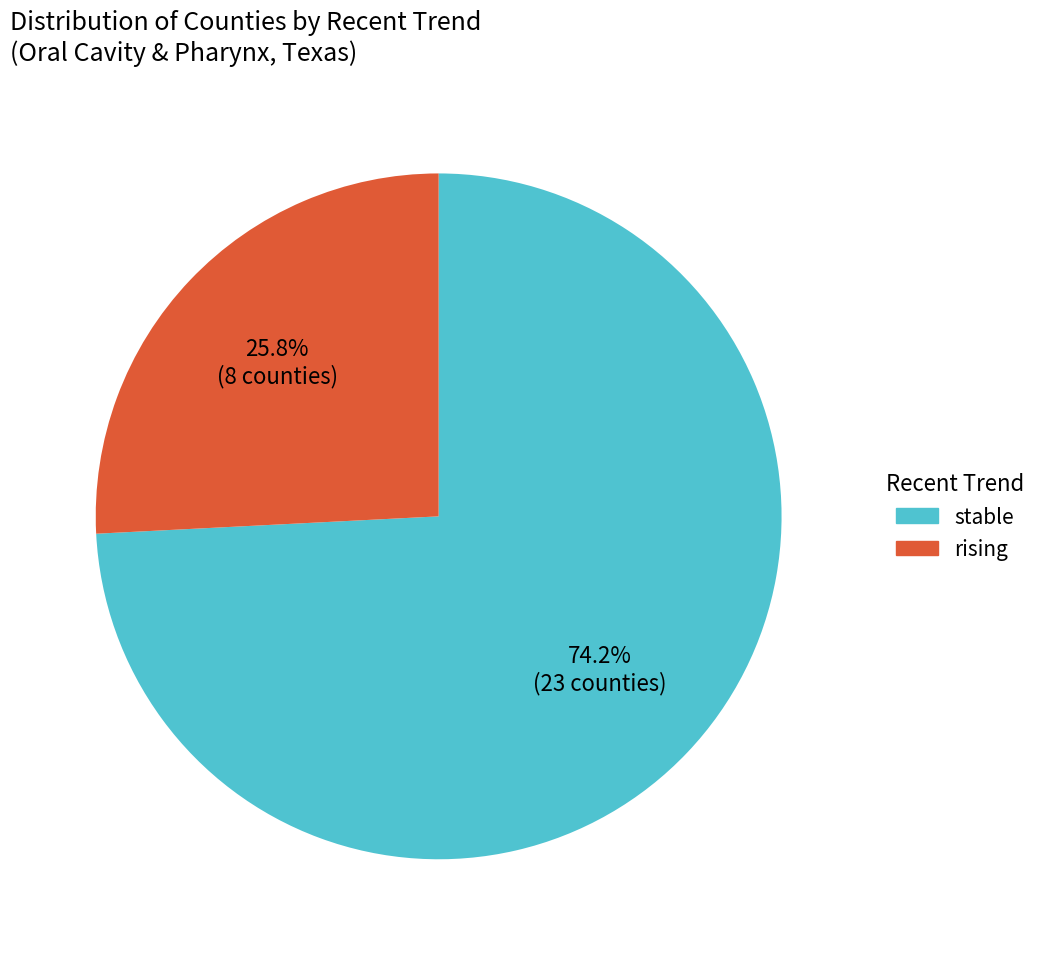

True or false: stable accounts for 74% of the total.

True